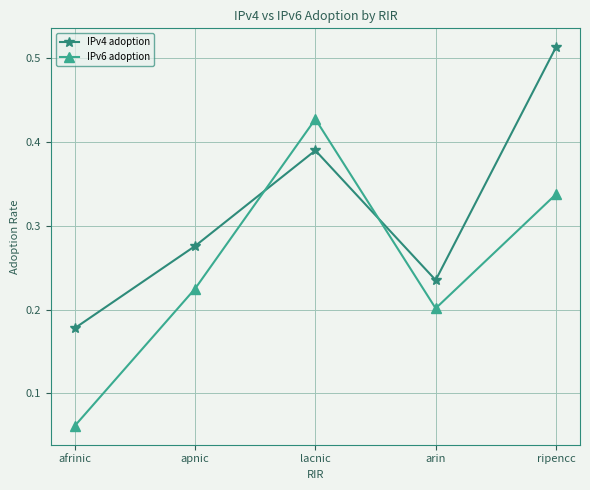

What are all the series names shown in the legend?

IPv4 adoption, IPv6 adoption